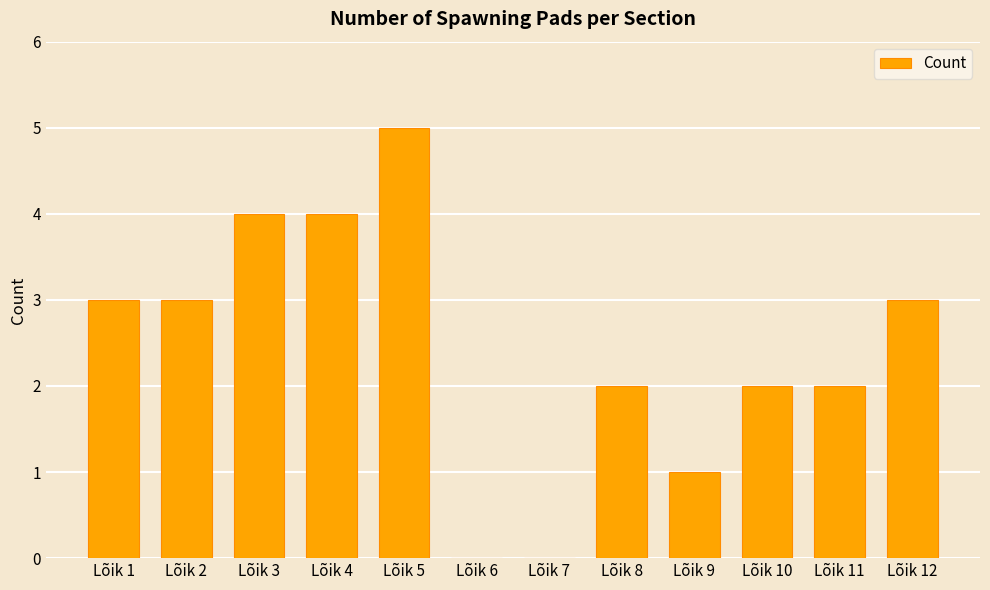

Reading left to right, transcribe all the data shown in this chart.

3	3	4	4	5	0	0	2	1	2	2	3